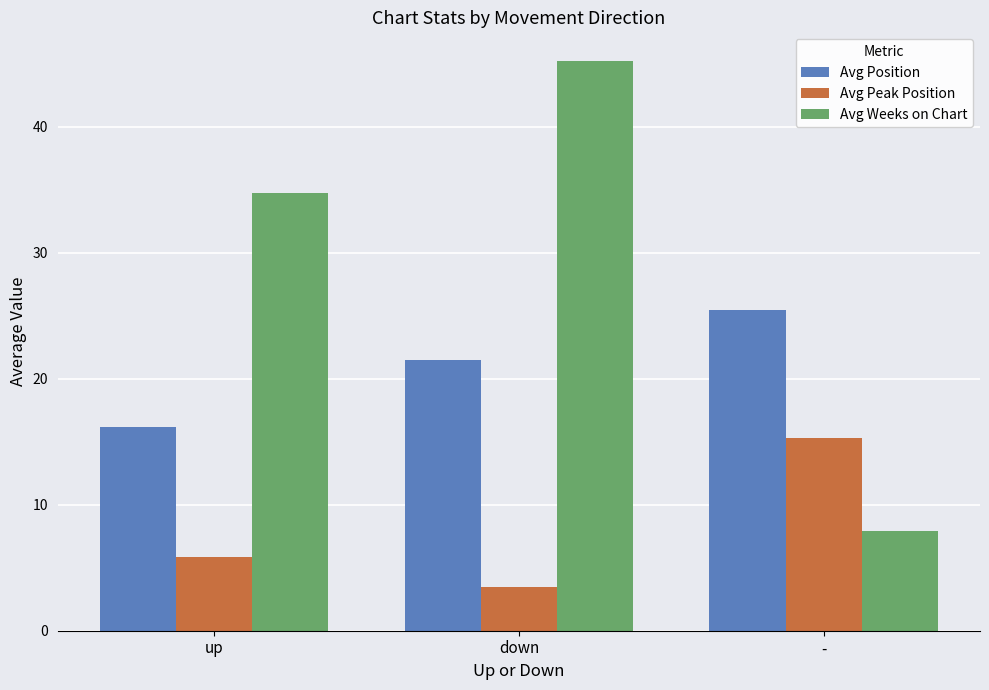

What is the label of the 2nd bar from the left?

down